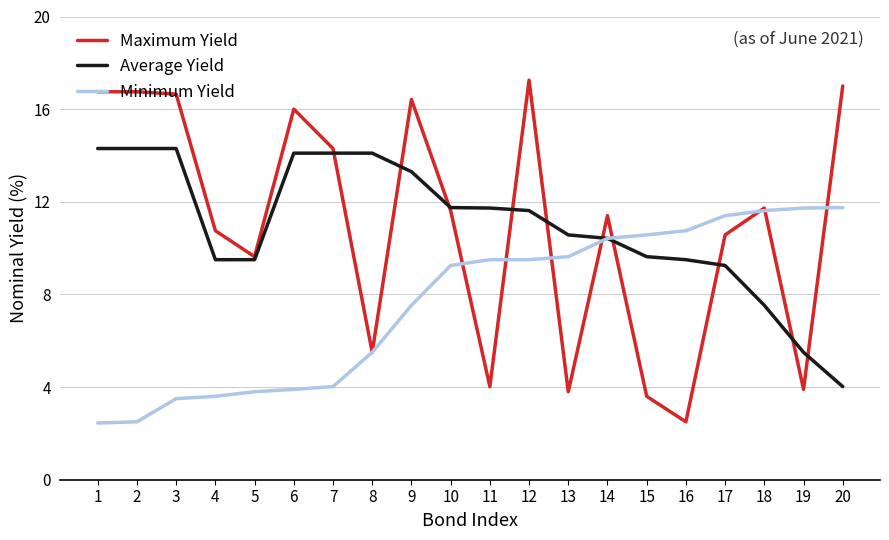

What is the maximum value for Average Yield?

14.3